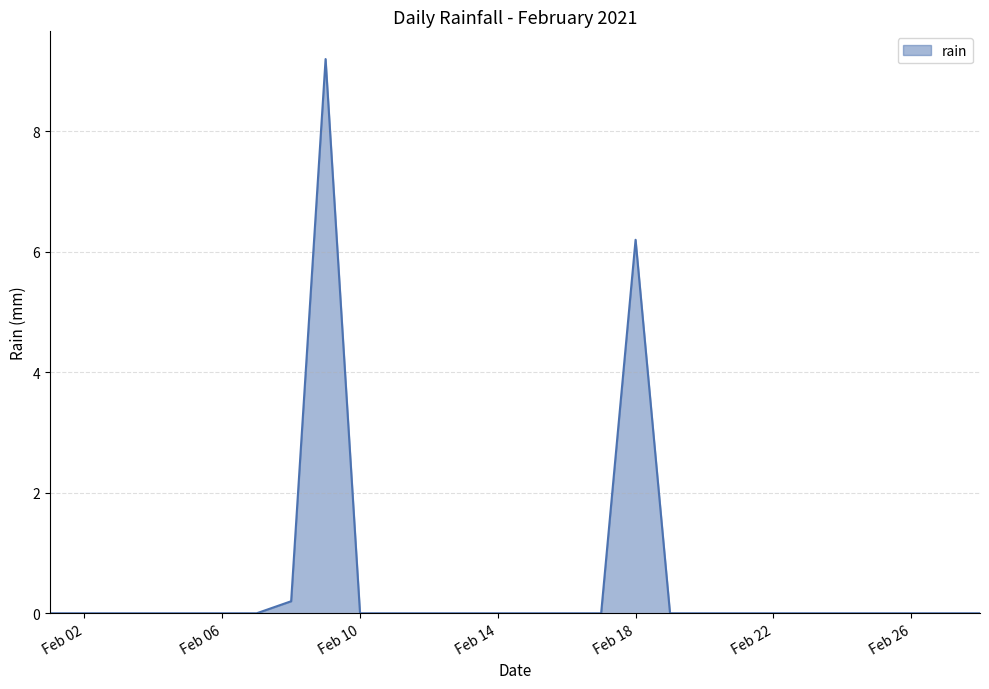

What is the difference between the maximum and minimum values?

9.2